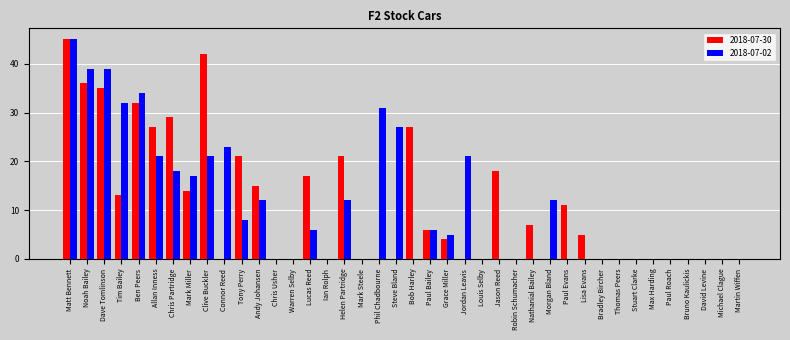

At which category does the chart reach its peak across all series?

Matt Bennett